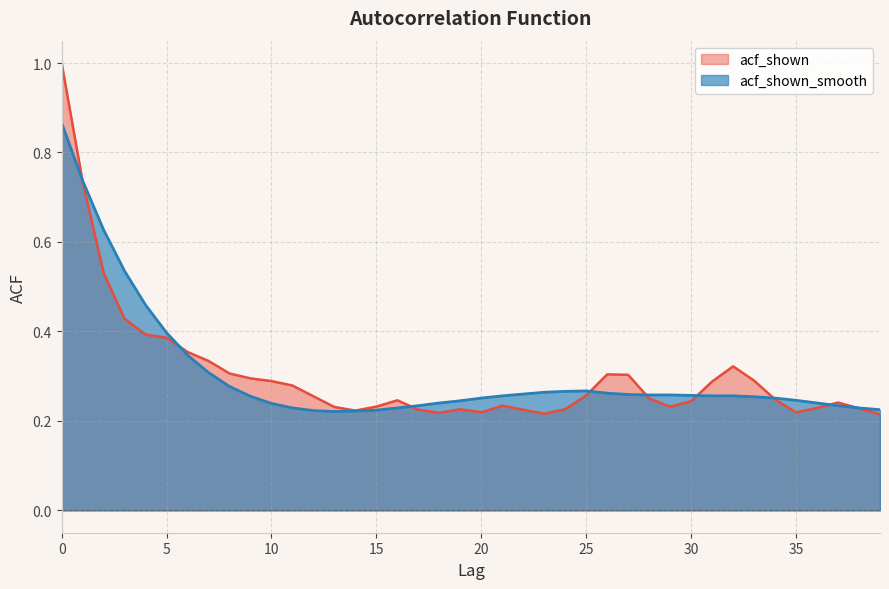

Where is the first local minimum for acf_shown_smooth?

13